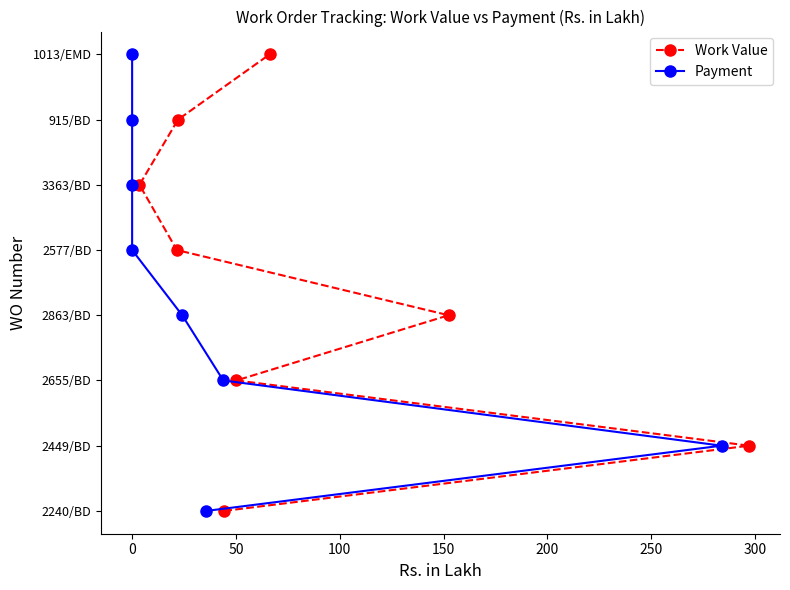

What are all the series names shown in the legend?

Work Value, Payment